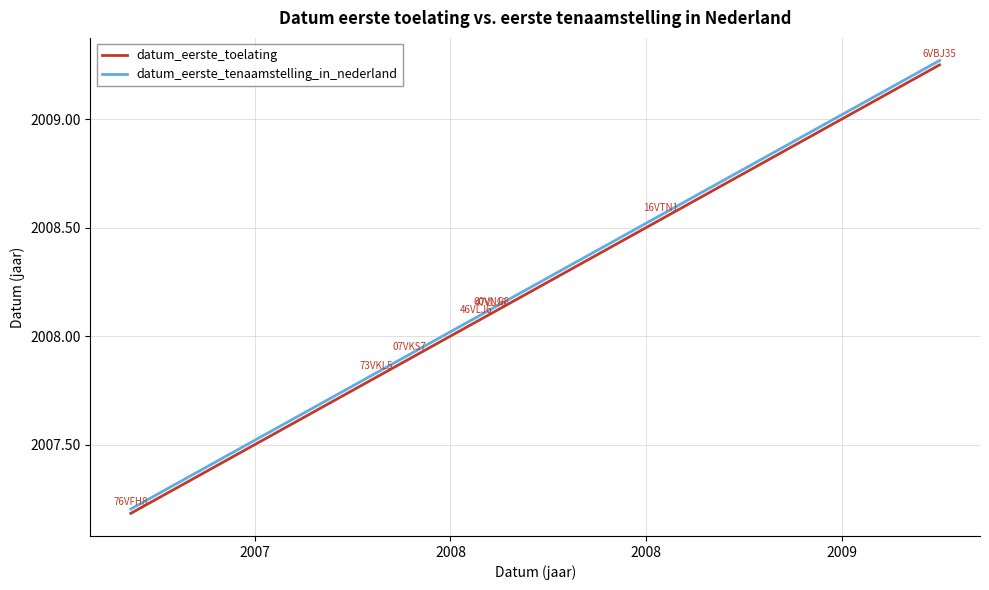

What is the minimum value shown in the chart?

2007.2